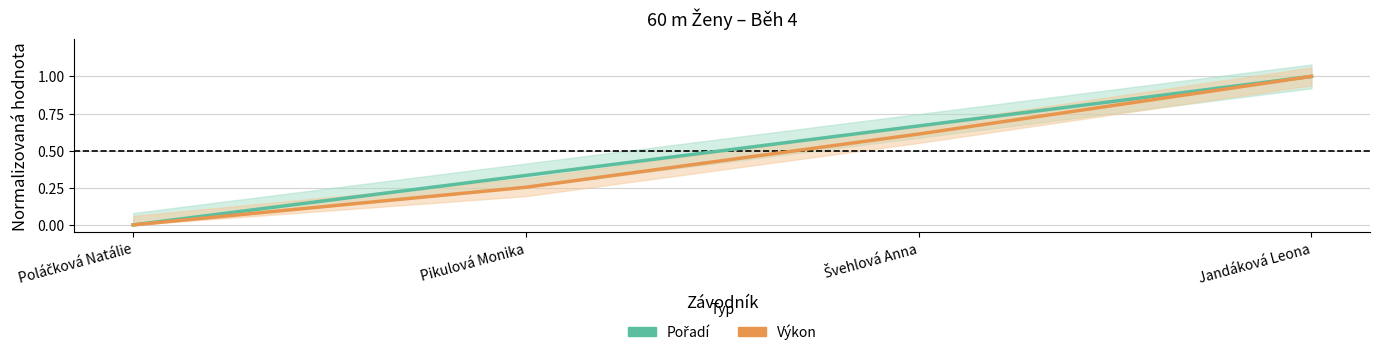

What is the sum of all Pořadí values?

2.0